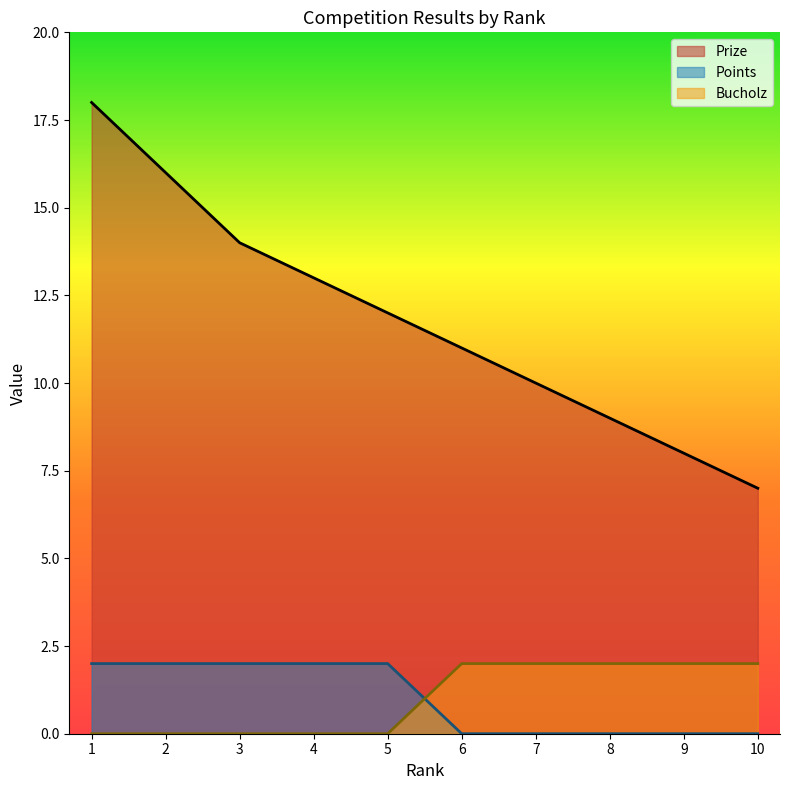

Which series has the largest total across all categories?

Prize